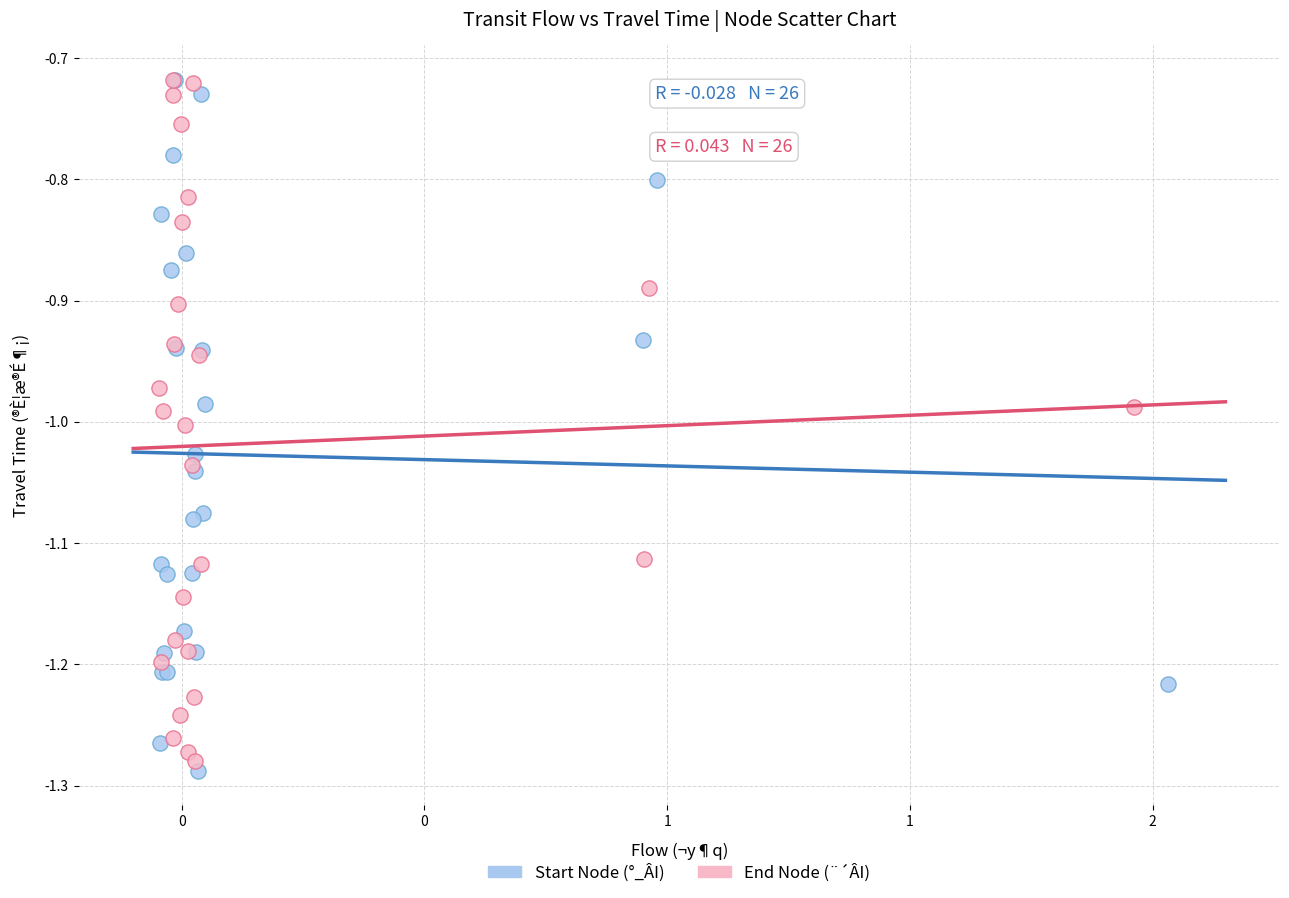

What are all the series names shown in the legend?

Start Node (°_ÂI), End Node (¨´ÂI)